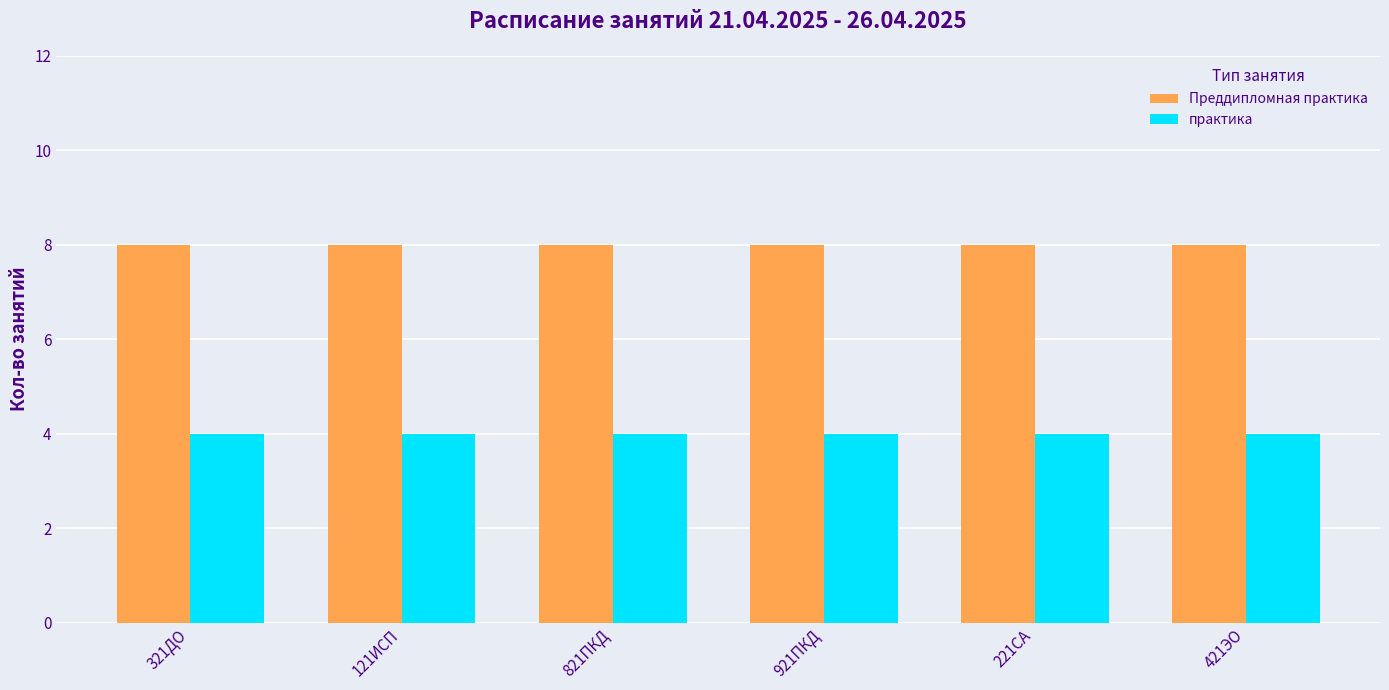

List the series in order of their overall mean, lowest first.

практика, Преддипломная практика